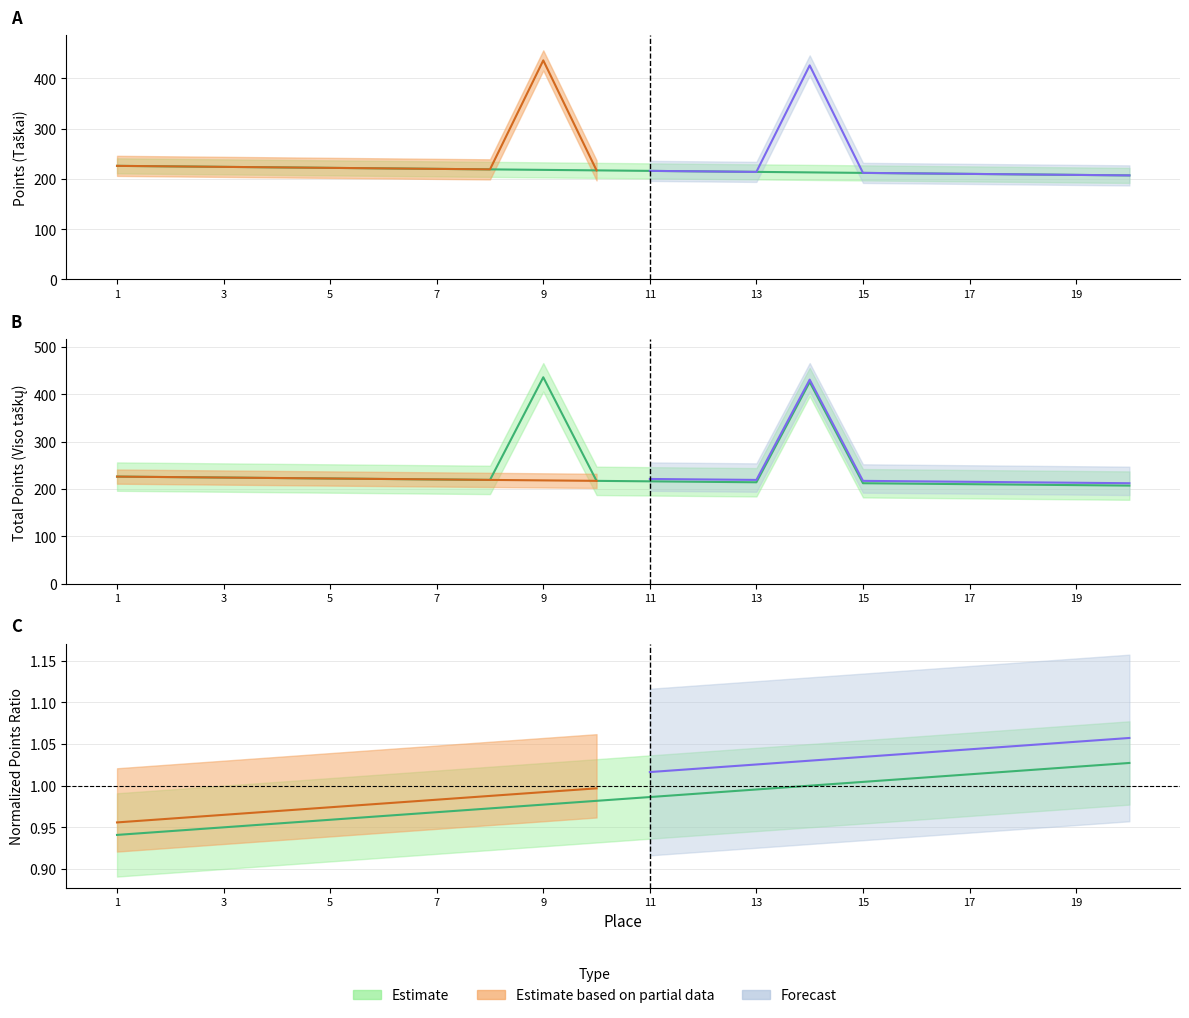

True or false: Viso taškų has more than 0 points higher than both neighbors.

True